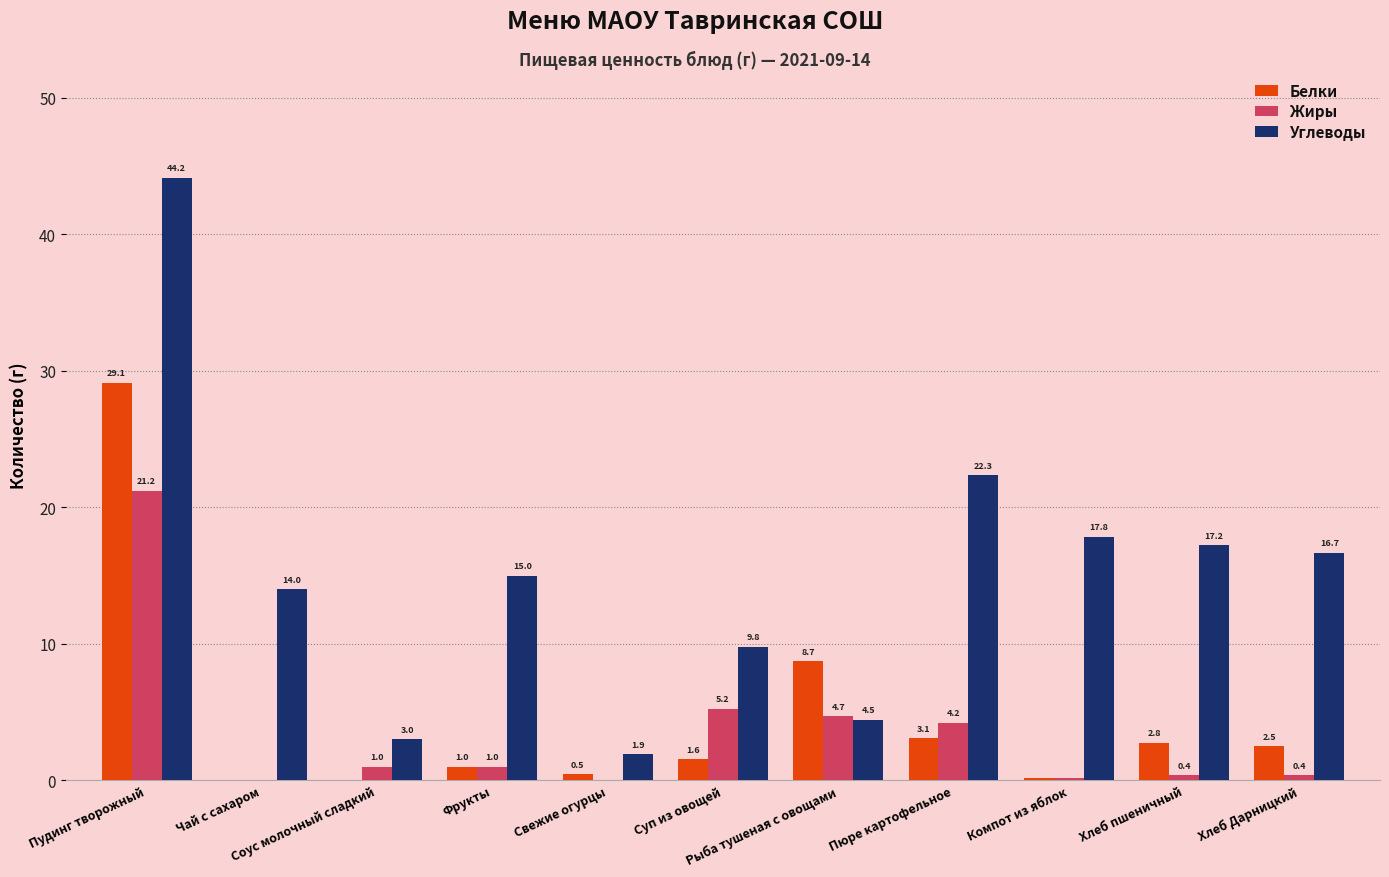

What is the maximum value for Углеводы?

44.2